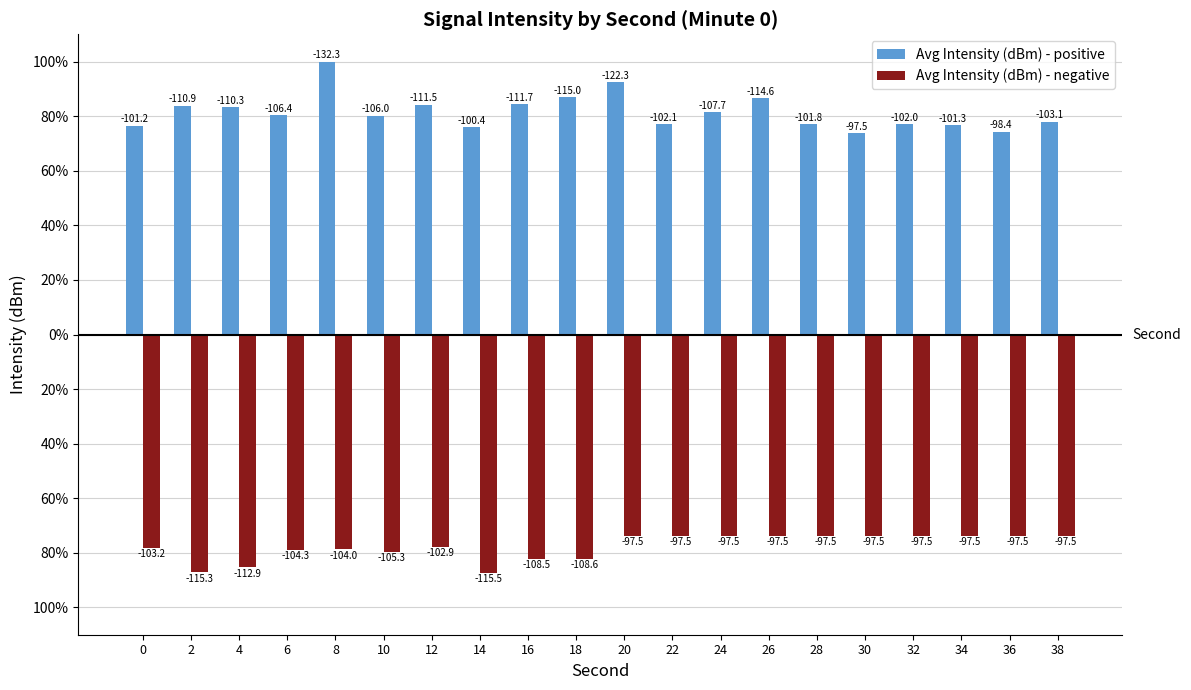

What are all the series names shown in the legend?

Avg Intensity (dBm) - positive, Avg Intensity (dBm) - negative